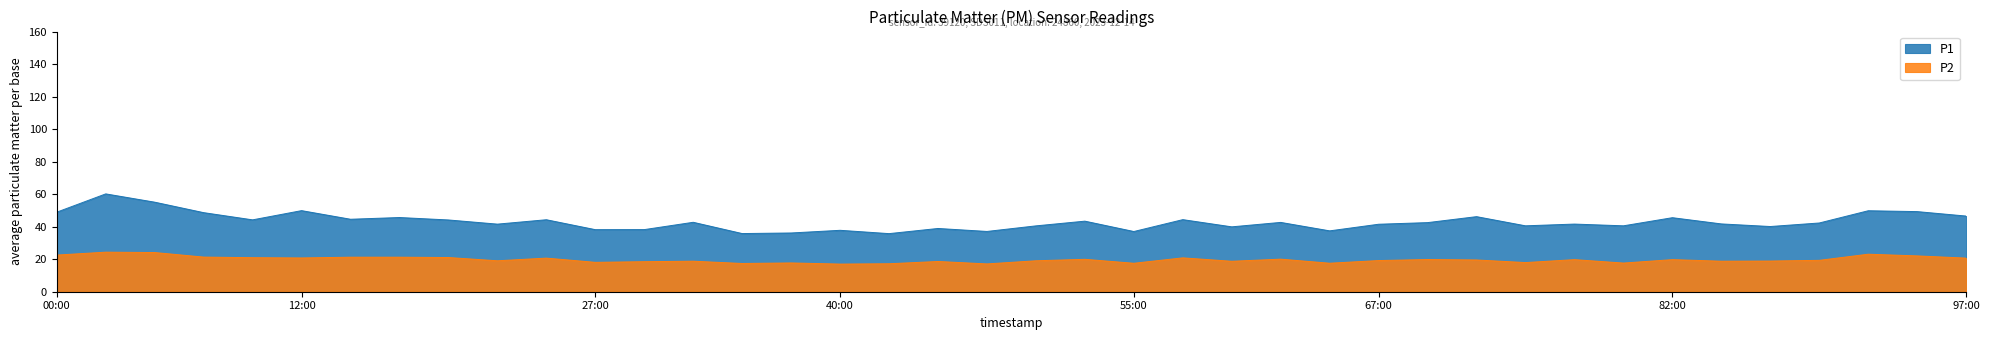

List the series in order of their overall mean, lowest first.

P2, P1